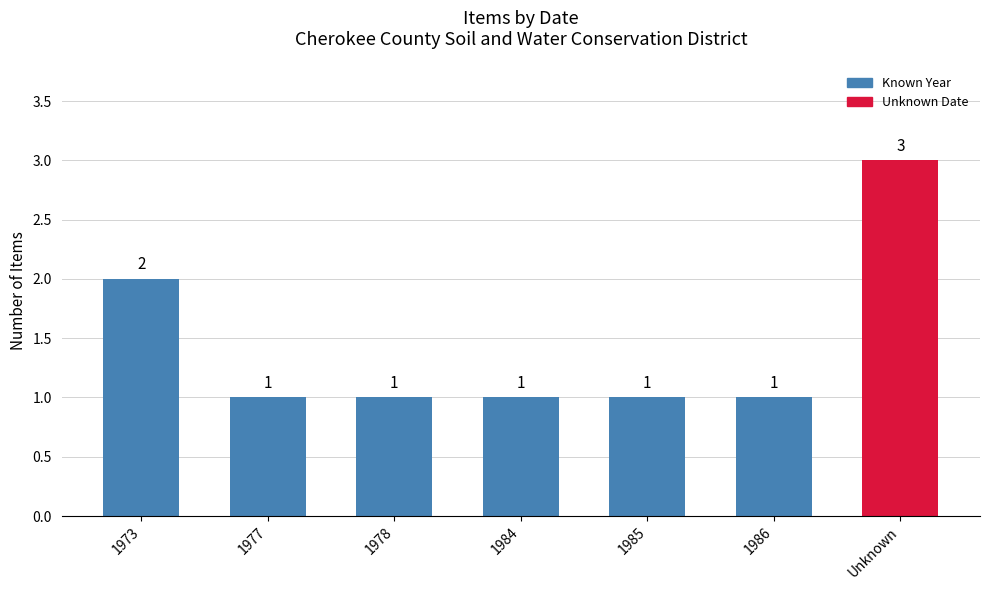

What is the value of the 4th bar from the left?

1